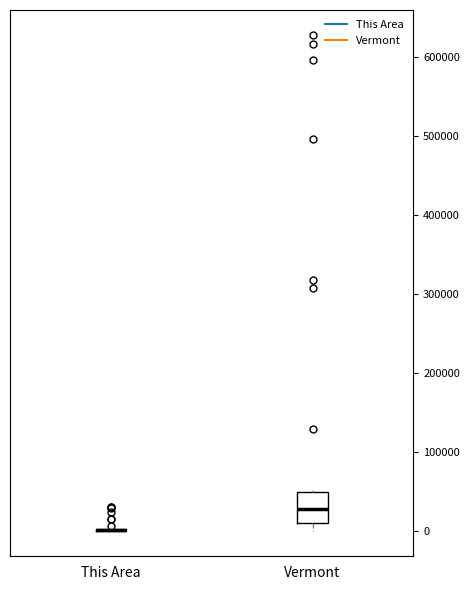

Reading left to right, read every box against the y-axis: the position of its median line, the range the box covers, and the ends of its whiskers. The values are not printed on the chart, so give them approximately, as read against the axis.

This Area: box collapsed to a line at 0, whiskers 0 to 0
Vermont: median 30000, box 10000 to 50000, whiskers 0 to 50000